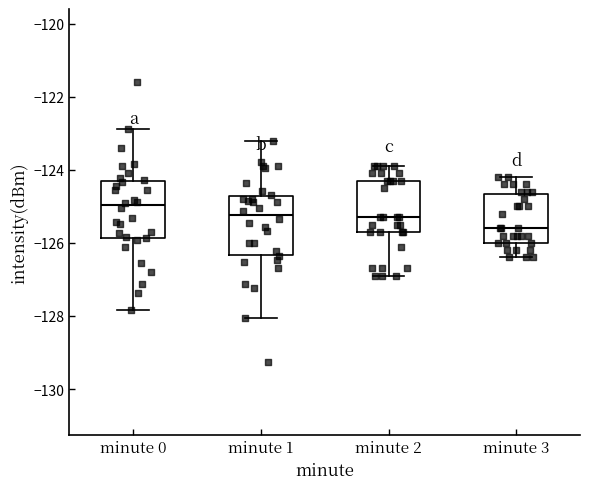

Where does the median line of the box for minute 1 sit on the y-axis? The values are not printed on the chart, so give them approximately, as read against the axis.

-125.2